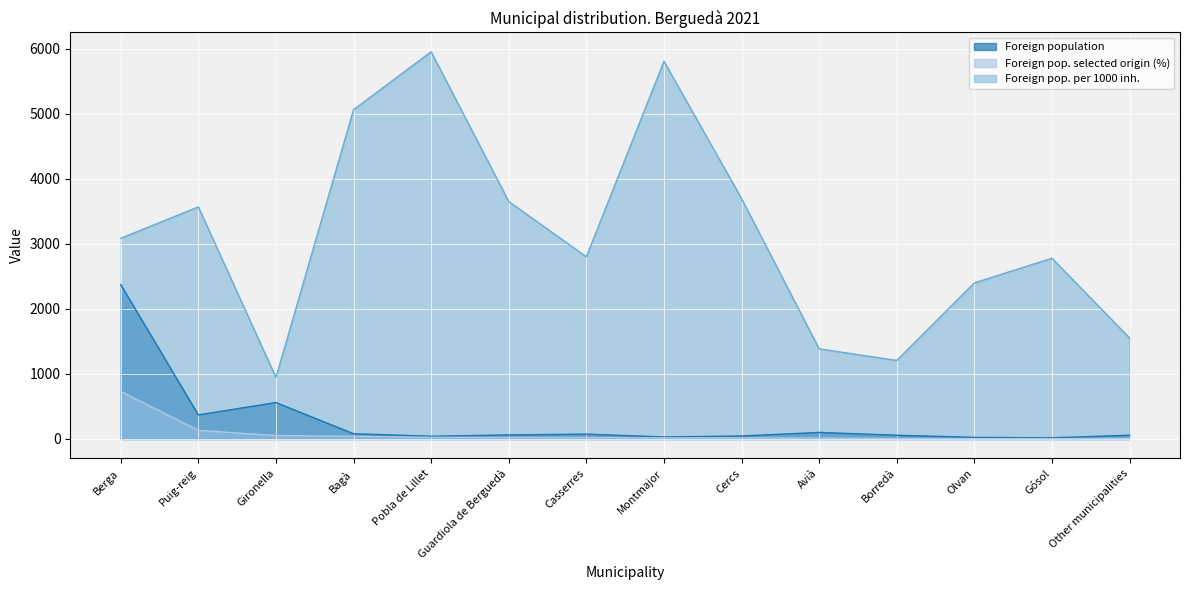

Is the value of Foreign pop. selected origin (%) at Cercs greater than the value of Foreign population at Puig-reig?

No